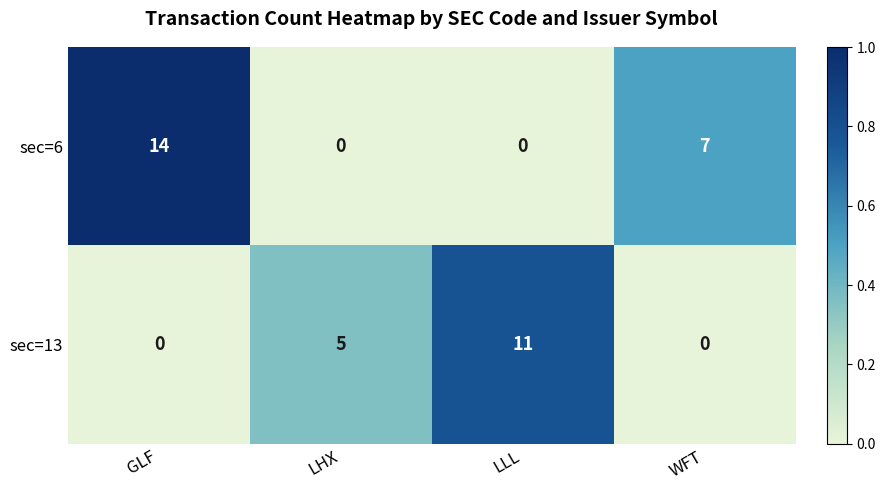

Count the number of data series in this chart.

2